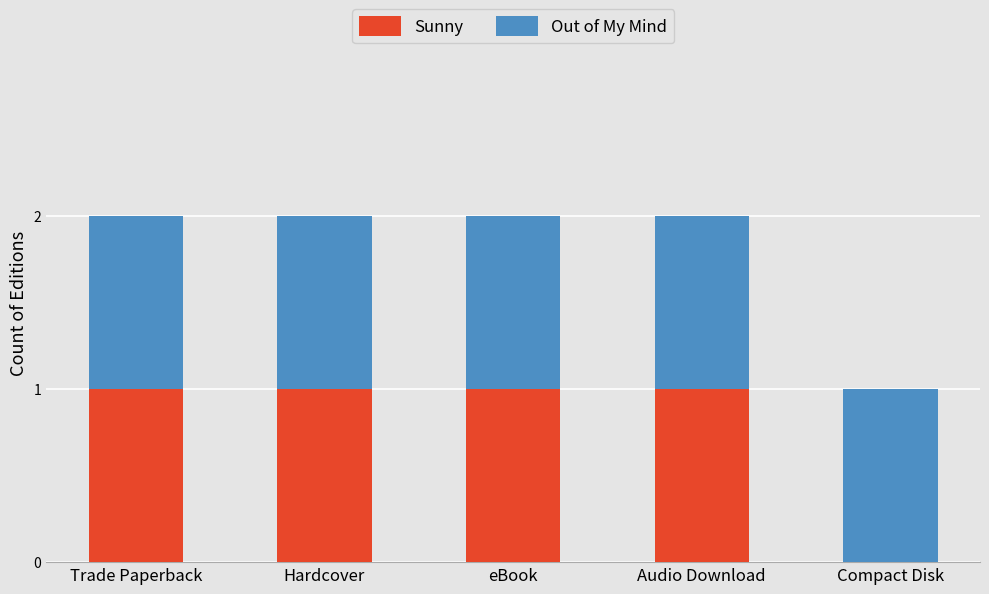

What is the sum of all Sunny values?

4